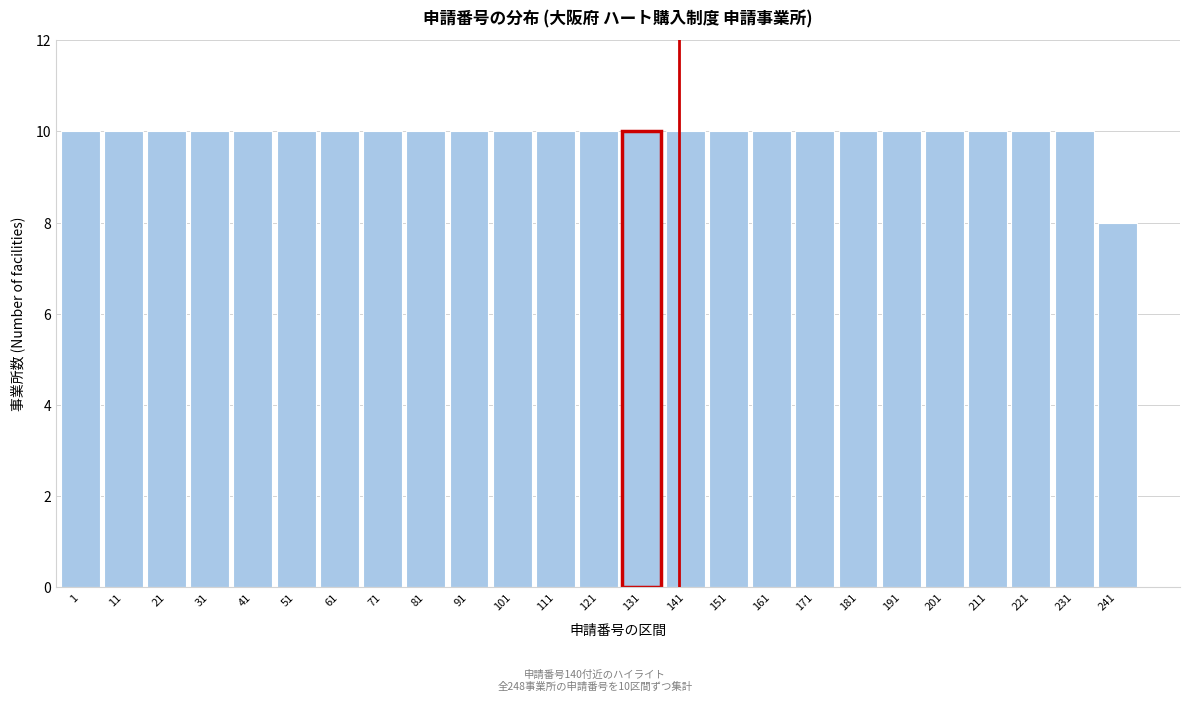

Reading left to right, what are all the values shown in this chart?

10	10	10	10	10	10	10	10	10	10	10	10	10	10	10	10	10	10	10	10	10	10	10	10	8